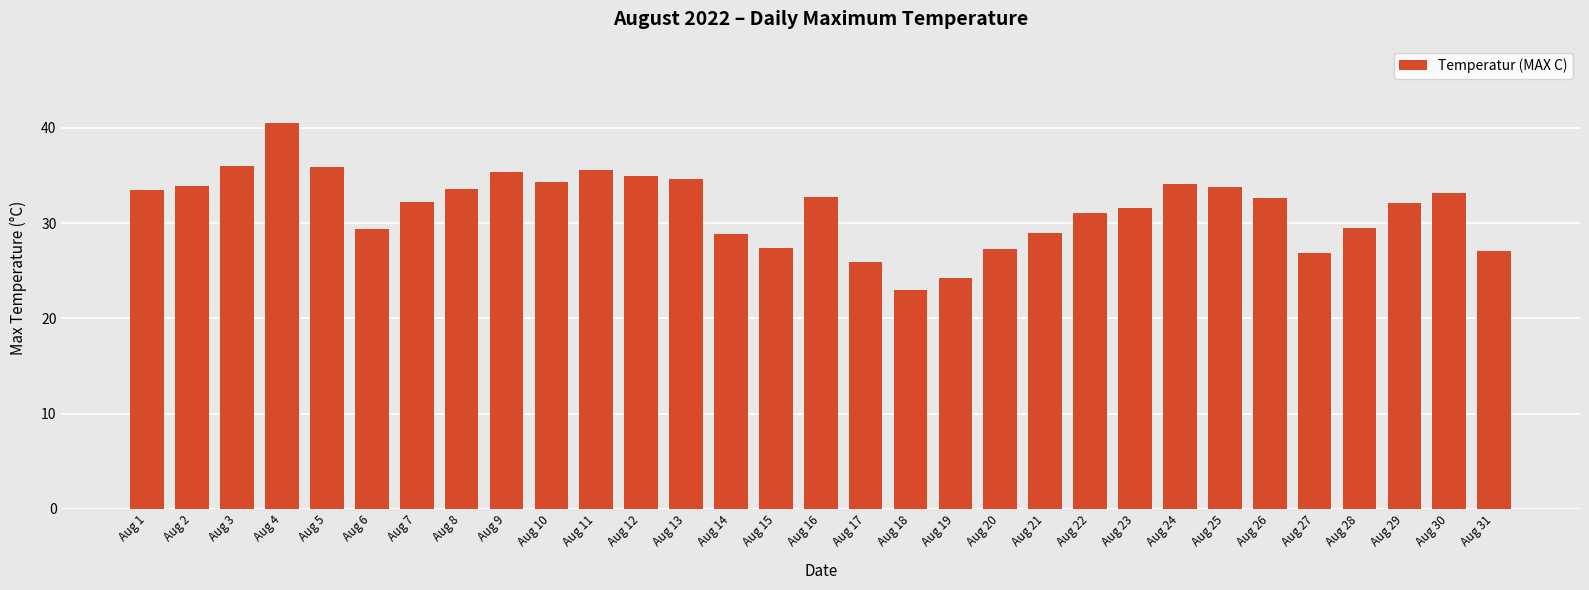

How many distinct data groups are displayed?

1